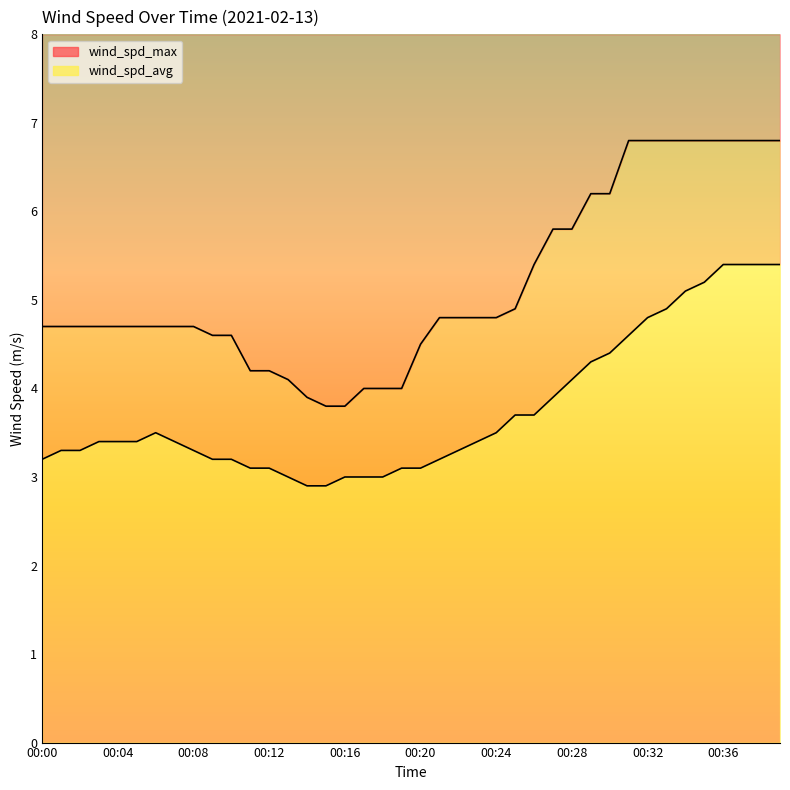

True or false: wind_spd_avg and wind_spd_max cross at least once.

False